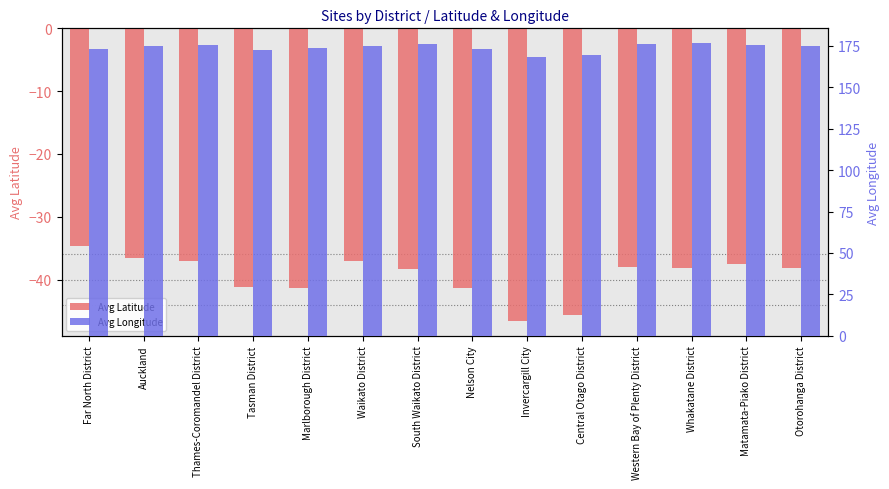

Which category has the lowest value in the Avg Longitude series?

Invercargill City